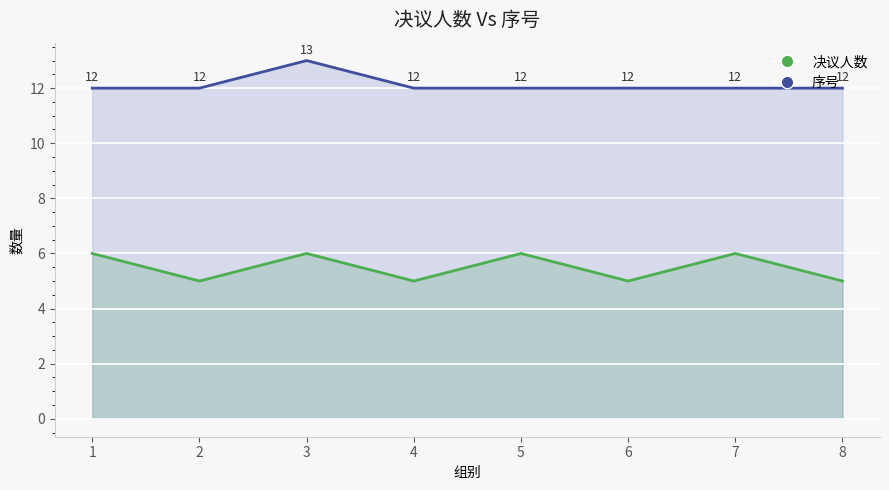

How many interior local valleys does the 决议人数 series have?

3